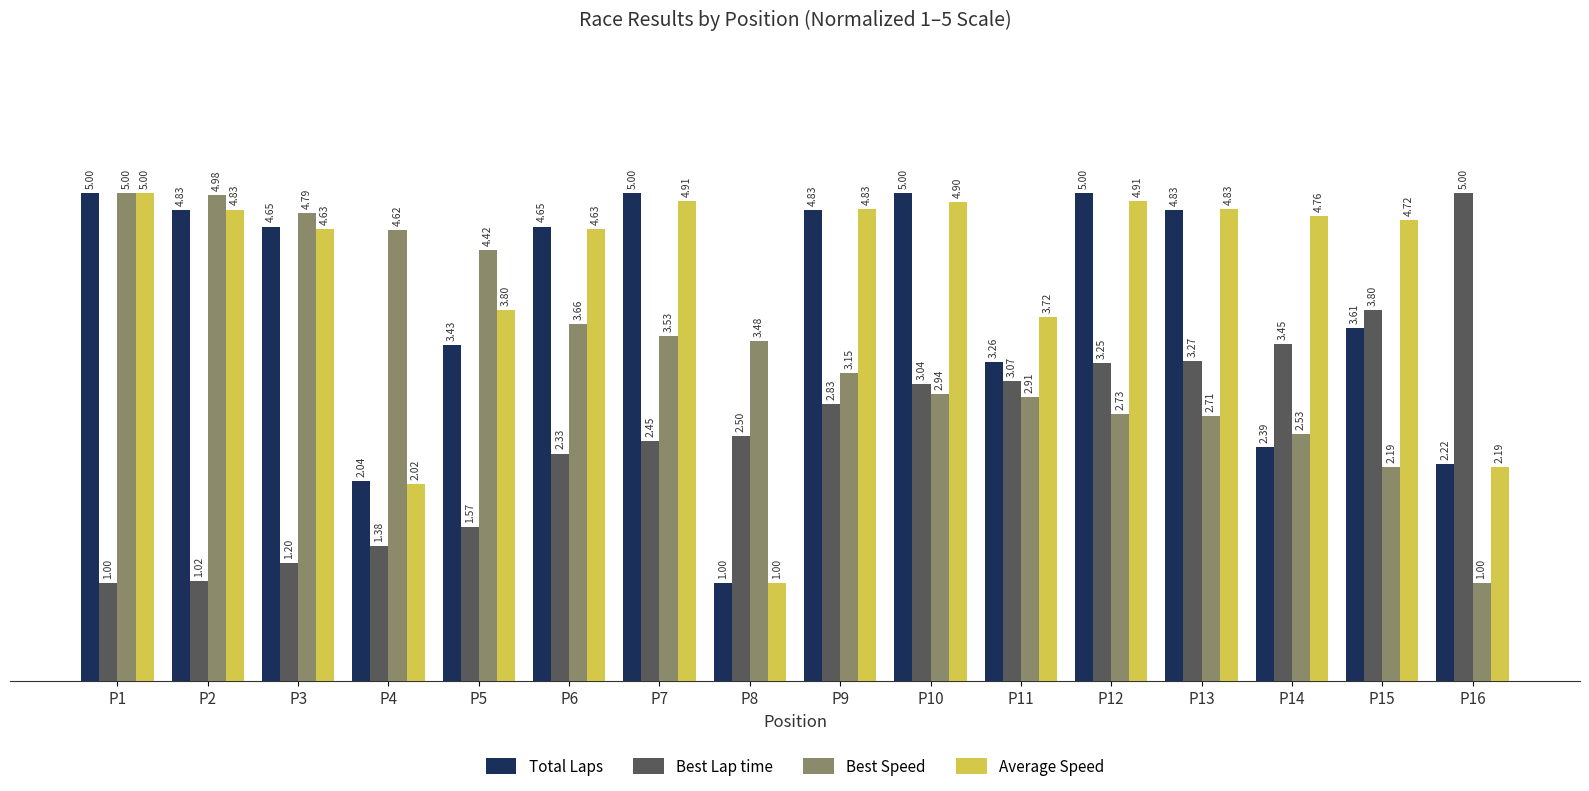

Does the chart contain stacked bars?

No